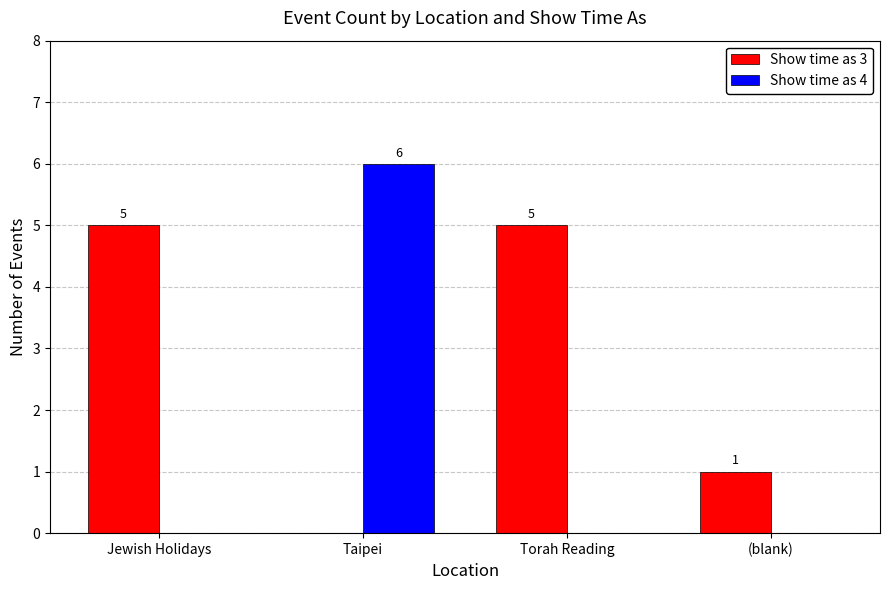

How many series are shown in this chart?

2